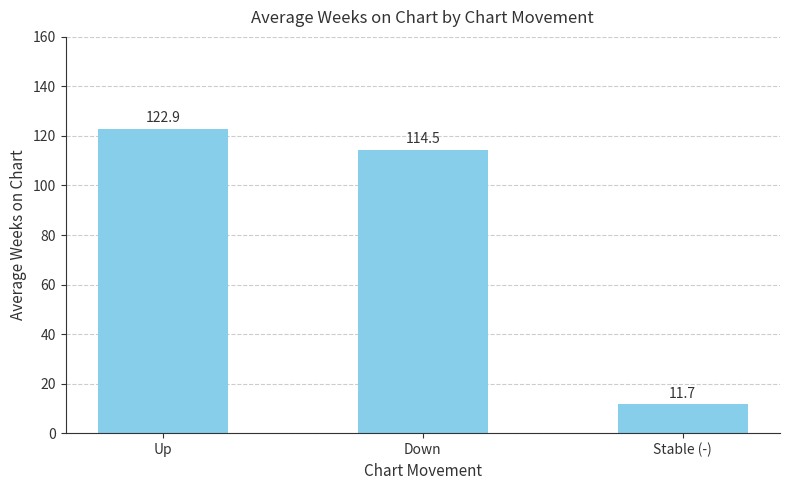

How many data points does each series have?

3